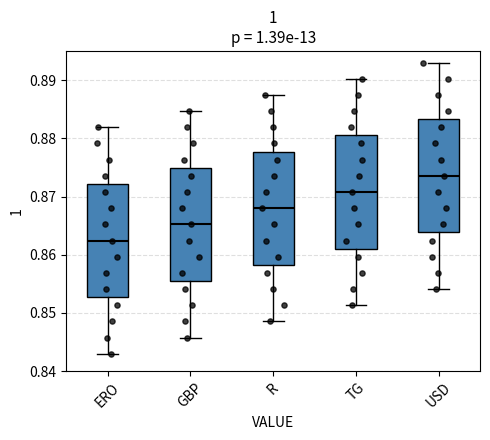

Reading left to right, transcribe this box plot: for each box, give where its median line is, the range the box spans, and where its two whiskers end, as read against the y-axis. The values are not printed on the chart, so give them approximately, as read against the axis.

ERO: median 0.862, box 0.853 to 0.872, whiskers 0.843 to 0.882
GBP: median 0.865, box 0.856 to 0.875, whiskers 0.846 to 0.885
R: median 0.868, box 0.858 to 0.878, whiskers 0.849 to 0.887
TG: median 0.871, box 0.861 to 0.881, whiskers 0.851 to 0.890
USD: median 0.874, box 0.864 to 0.883, whiskers 0.854 to 0.893